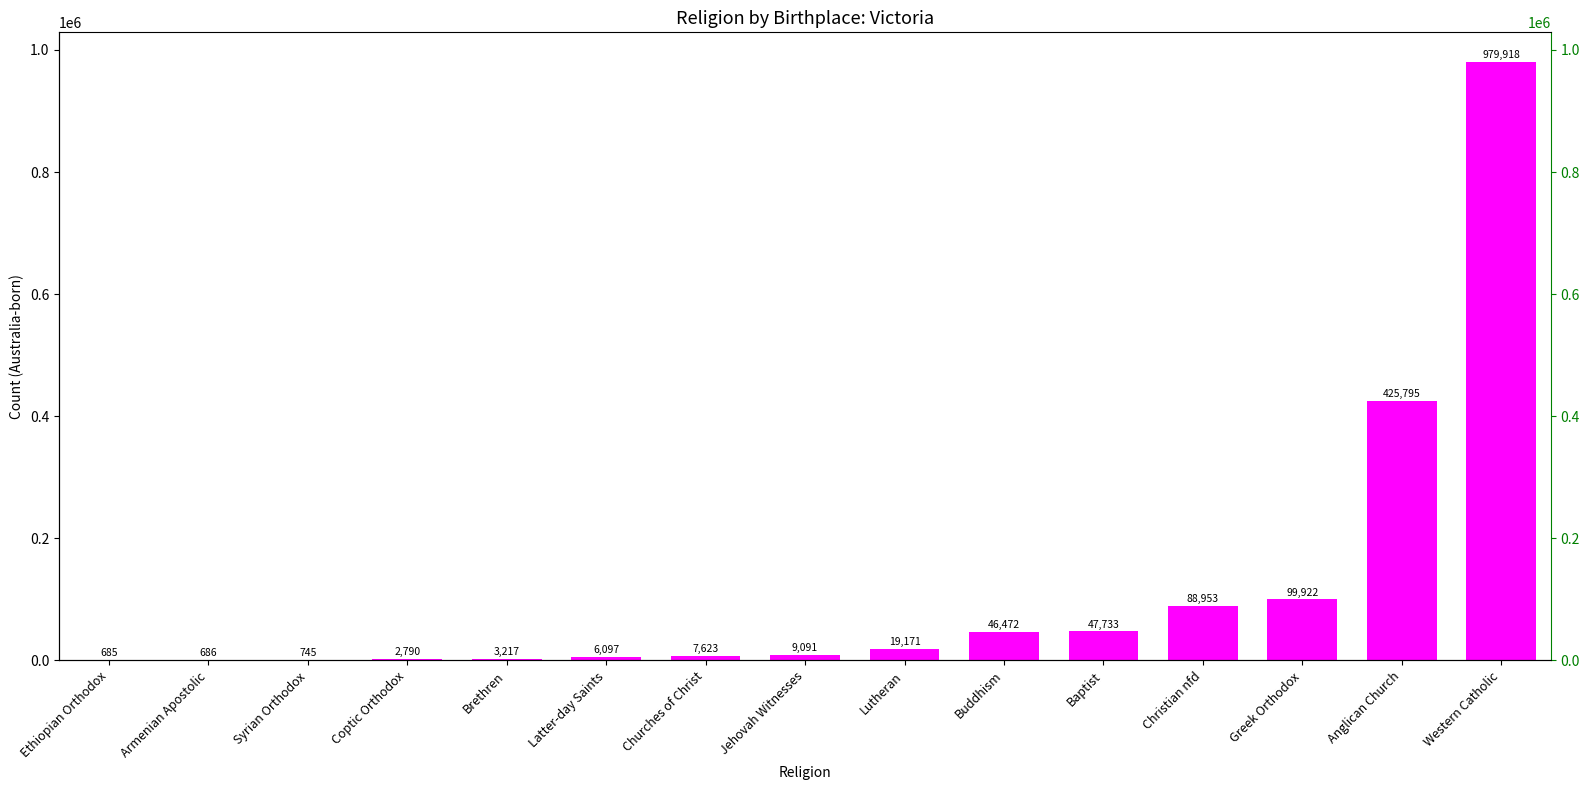

What is the label of the 11th bar from the left?

Baptist